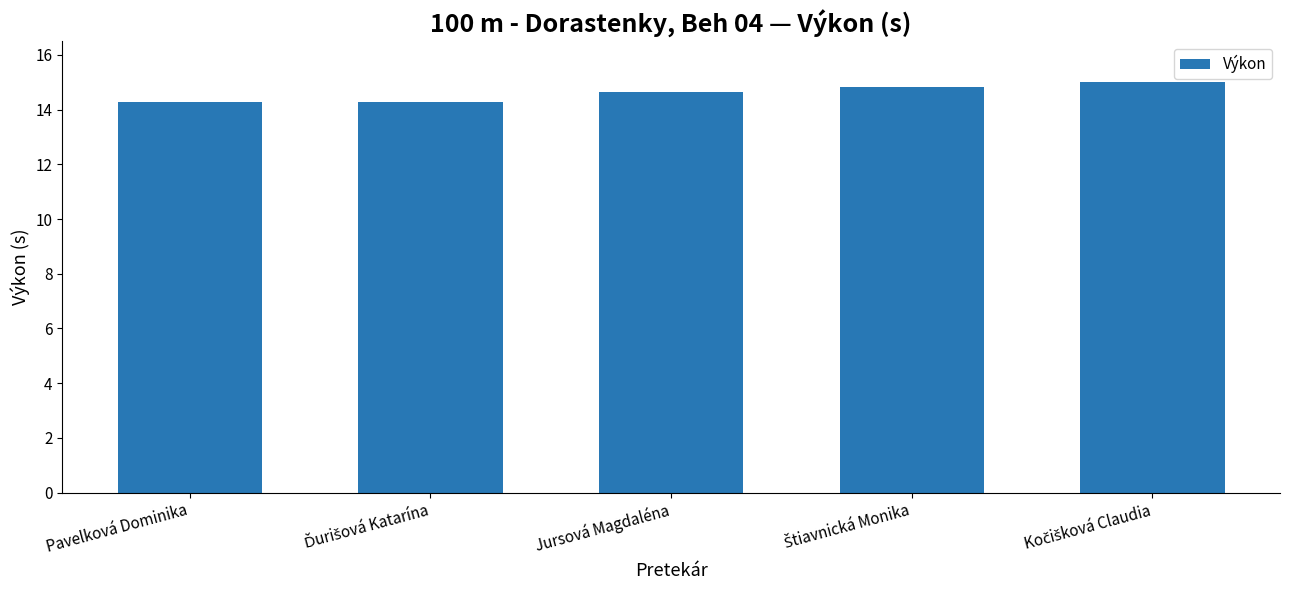

What is the value of the 5th bar from the left?

15.0